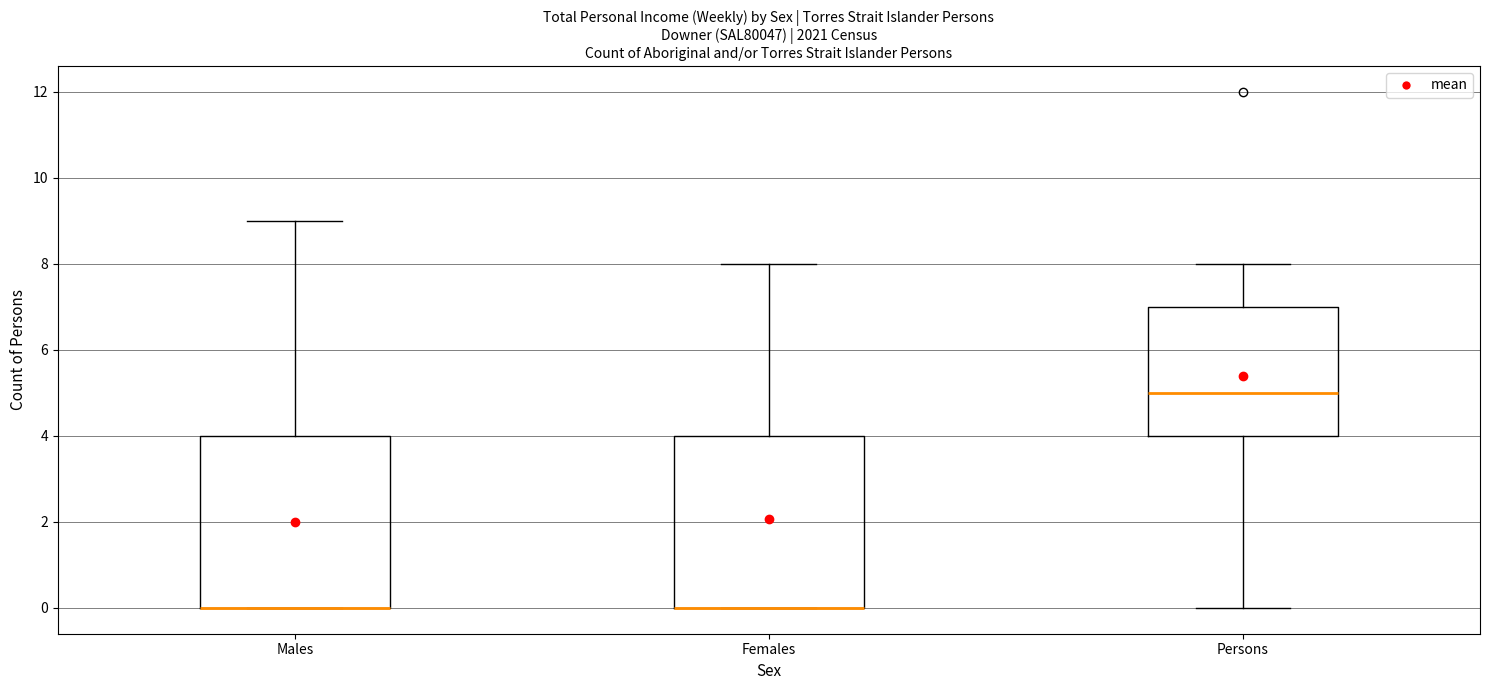

Where is the lower edge of the box for Females on the y-axis? The values are not printed on the chart, so give them approximately, as read against the axis.

0